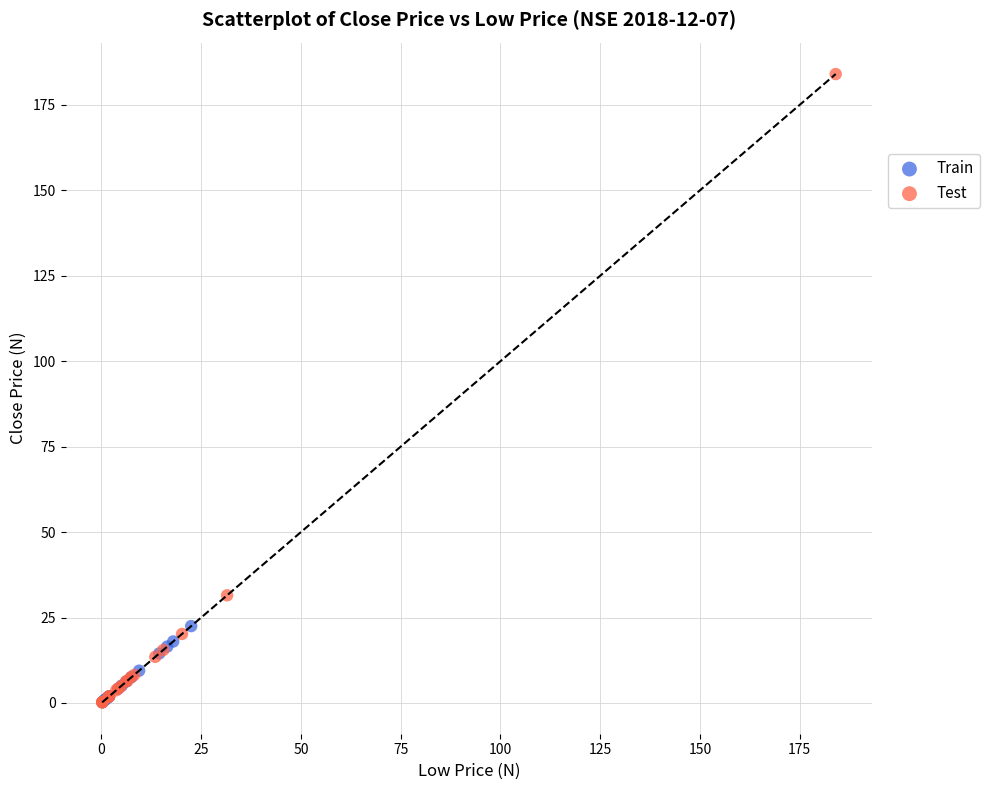

Which series has the largest Y range (max minus min)?

Test